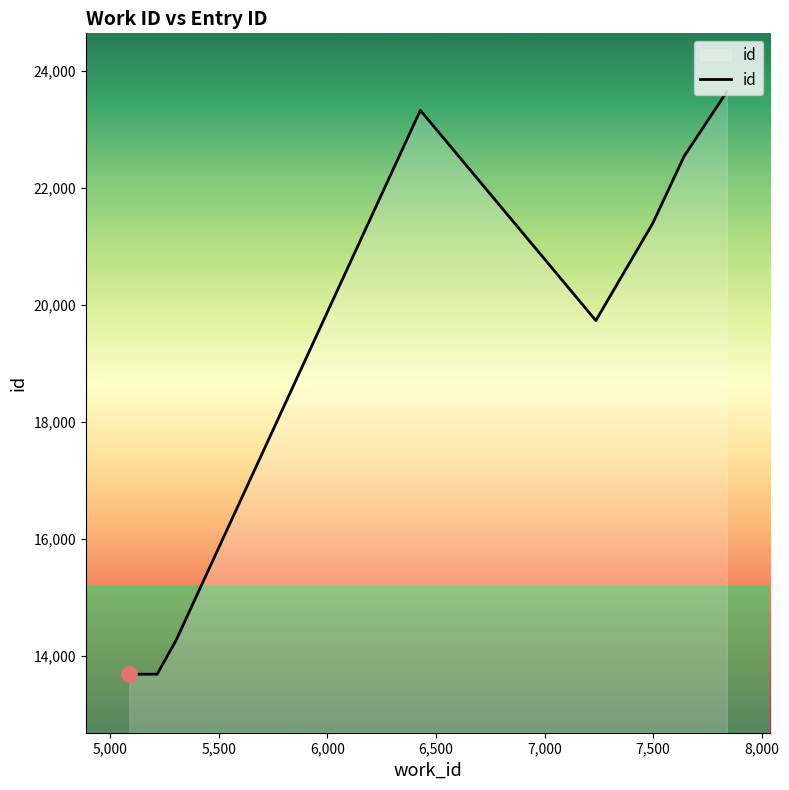

Which has a higher value, 5,000 or 6,000?

6,000